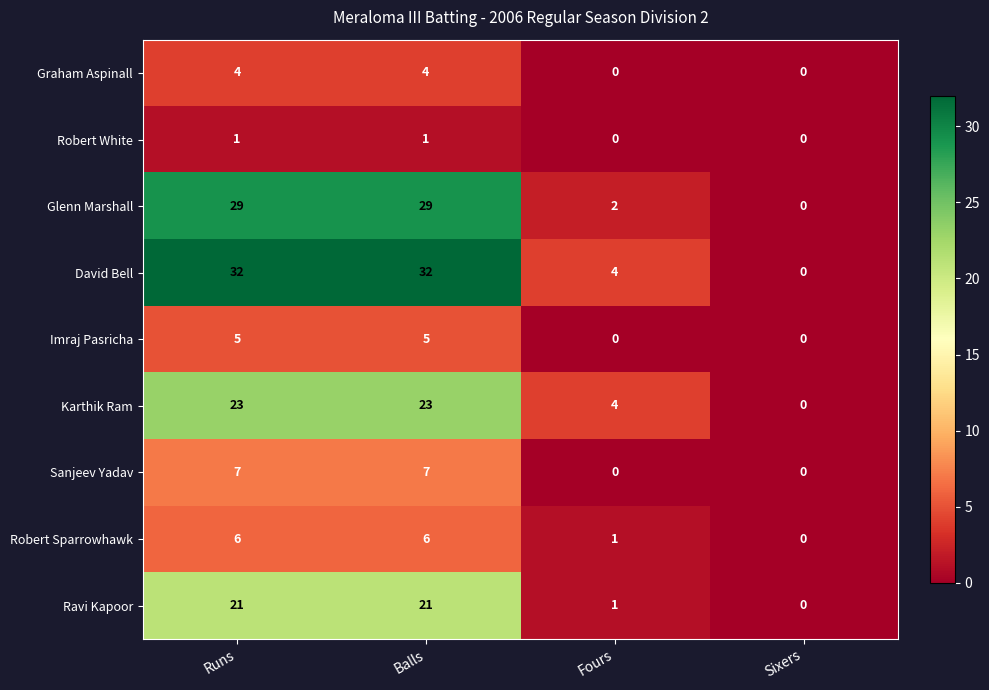

Which series has the largest total across all categories?

David Bell